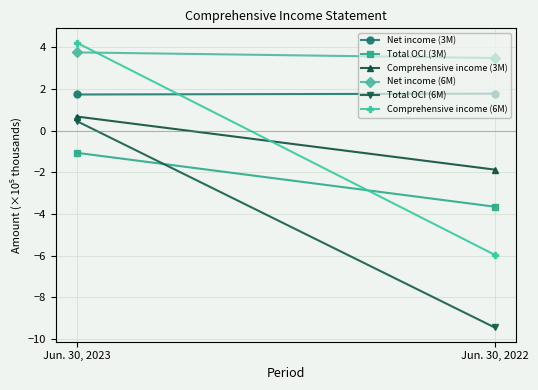

Where is Net income (3M) nearest to the value 1?

Jun. 30, 2023